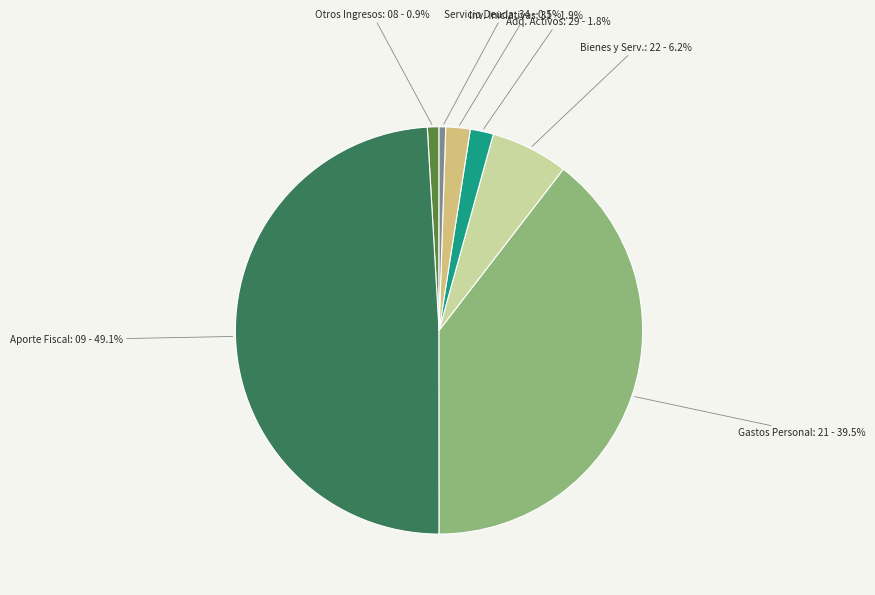

Which slice is the largest?

Aporte Fiscal: 09